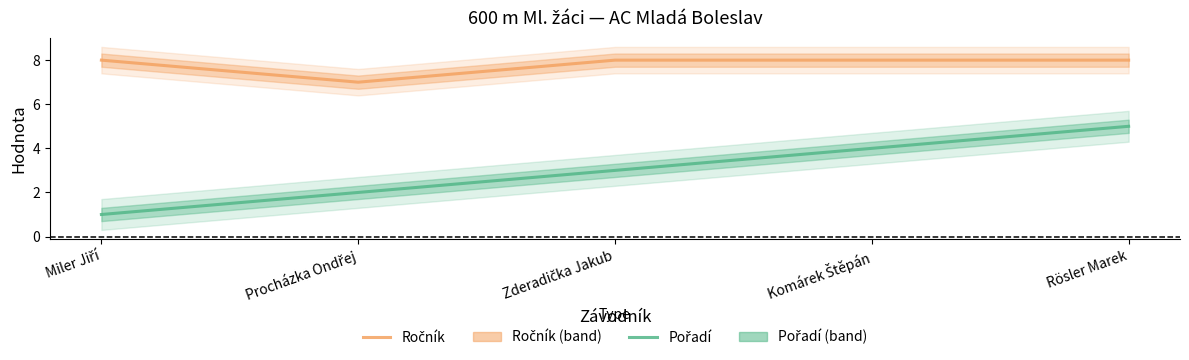

Reading right to left, list all the values displayed in this chart.

Ročník: Rösler Marek=8	Komárek Štěpán=8	Zderadička Jakub=8	Procházka Ondřej=7	Miler Jiří=8
Pořadí: Rösler Marek=5	Komárek Štěpán=4	Zderadička Jakub=3	Procházka Ondřej=2	Miler Jiří=1